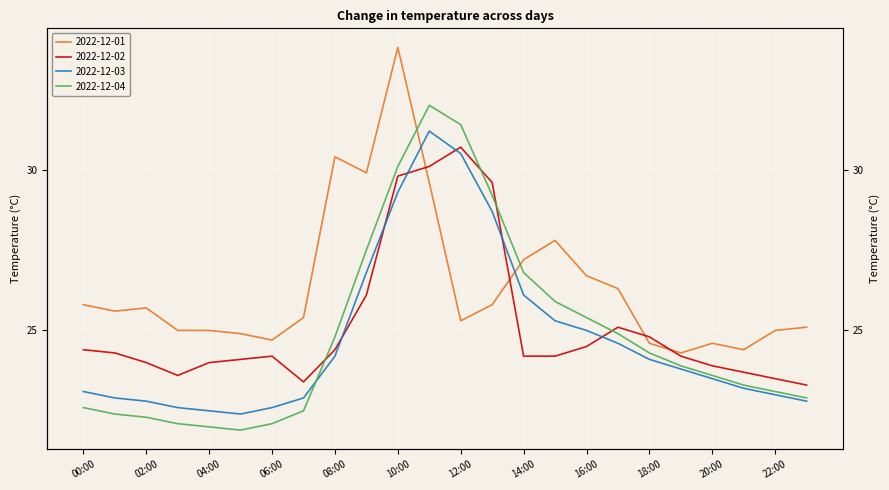

How many times do 2022-12-04 and 2022-12-01 cross each other?

2